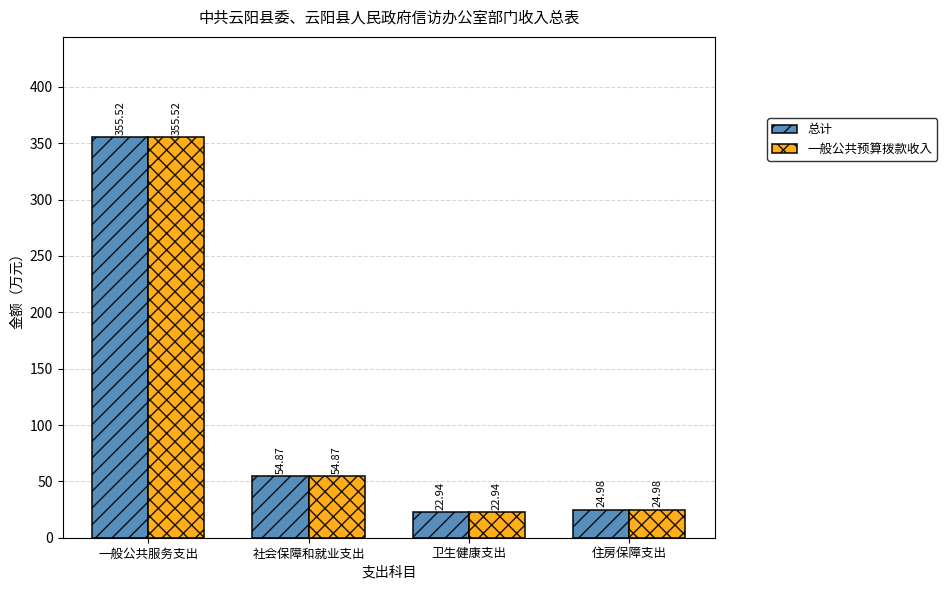

How many series are shown in this chart?

2